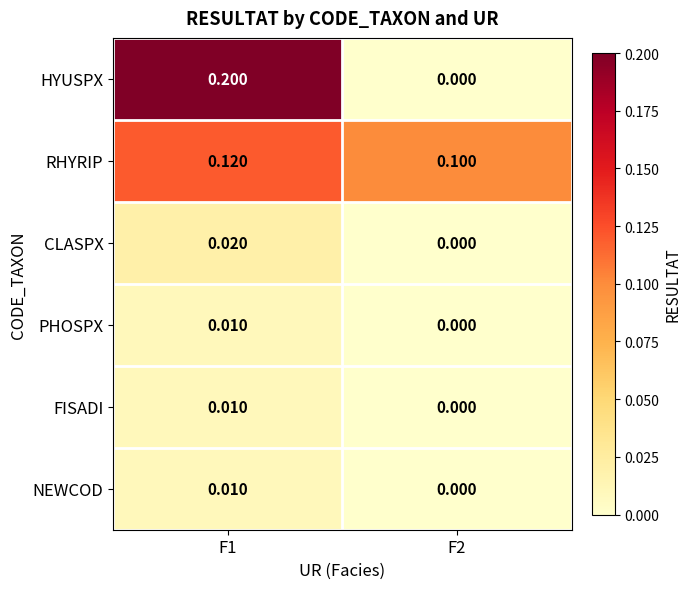

Between F1 and F2, which series saw the biggest shift?

HYUSPX